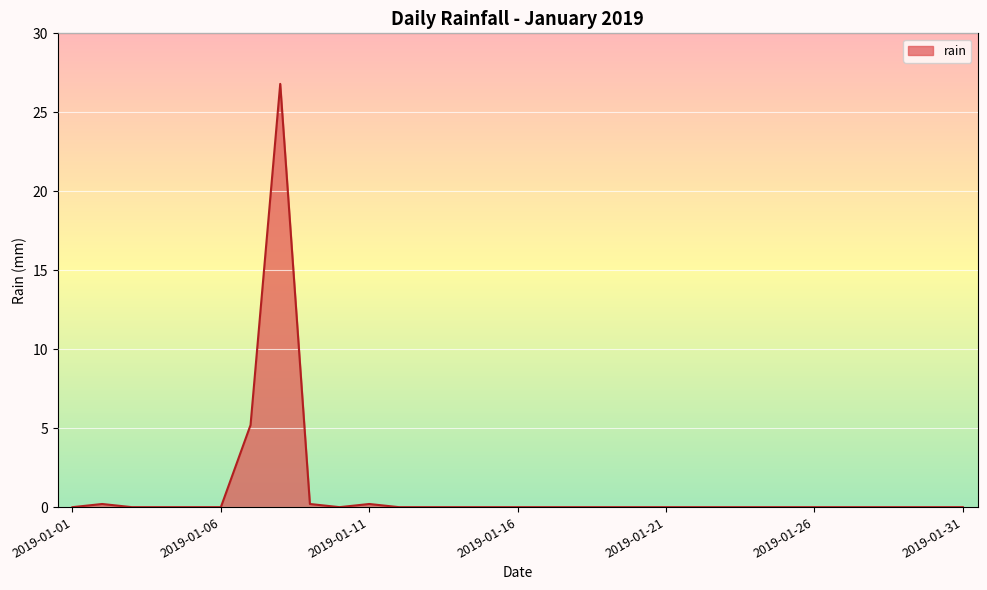

What is the difference between the maximum and minimum values?

26.8